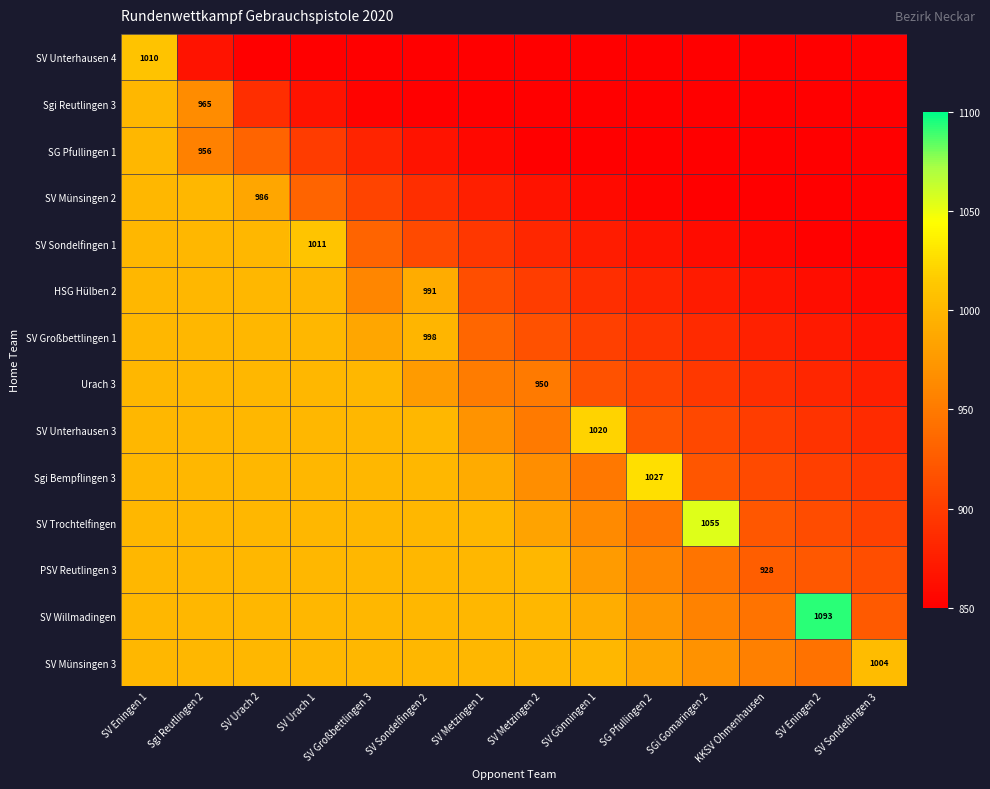

What is the difference between the maximum and second lowest values in the SV Sondelfingen 1 series?

159.8